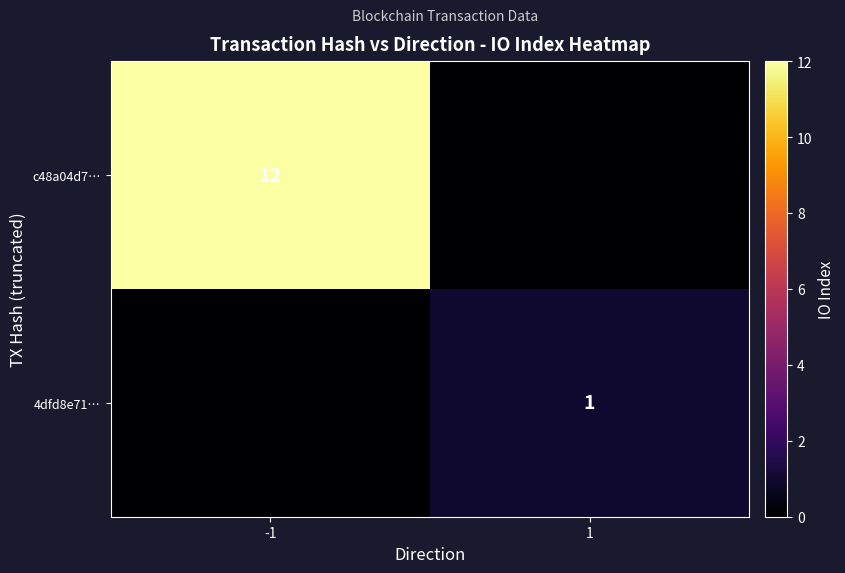

At which category is the sum across all series the highest?

-1